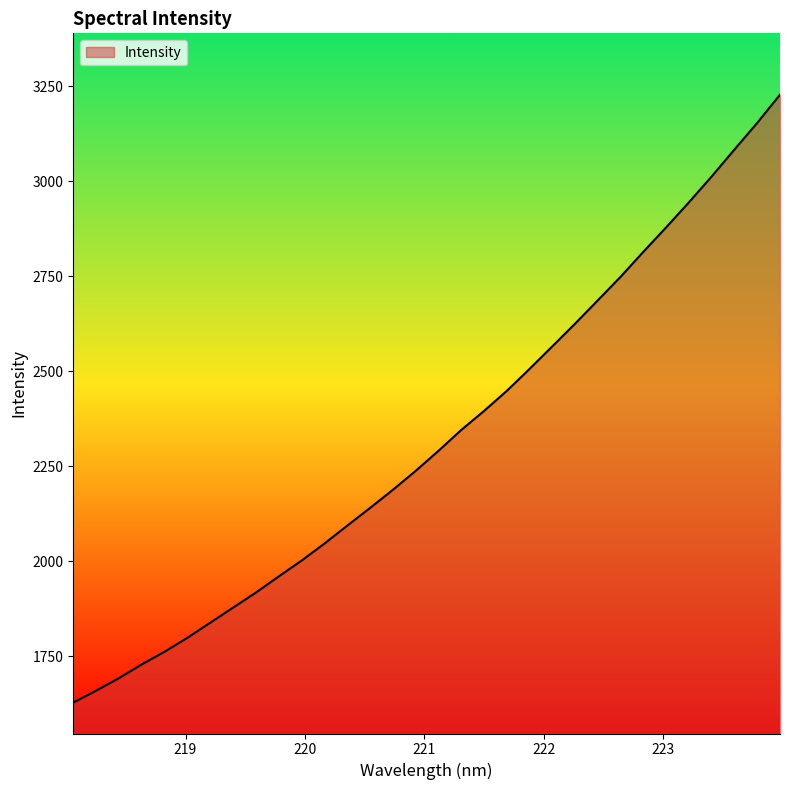

What is the difference between the maximum and minimum values?

1600.1